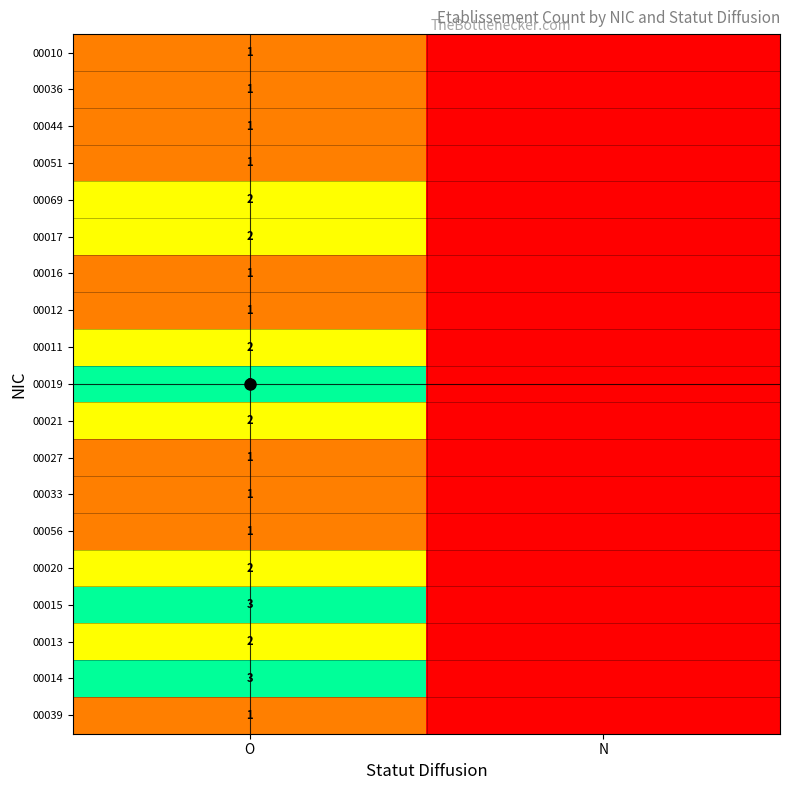

The value of 00027 at N is -1. True or false?

False